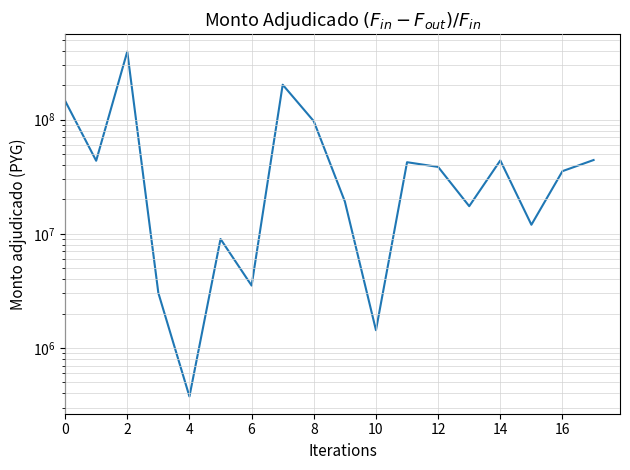

What is the average value?

64183224